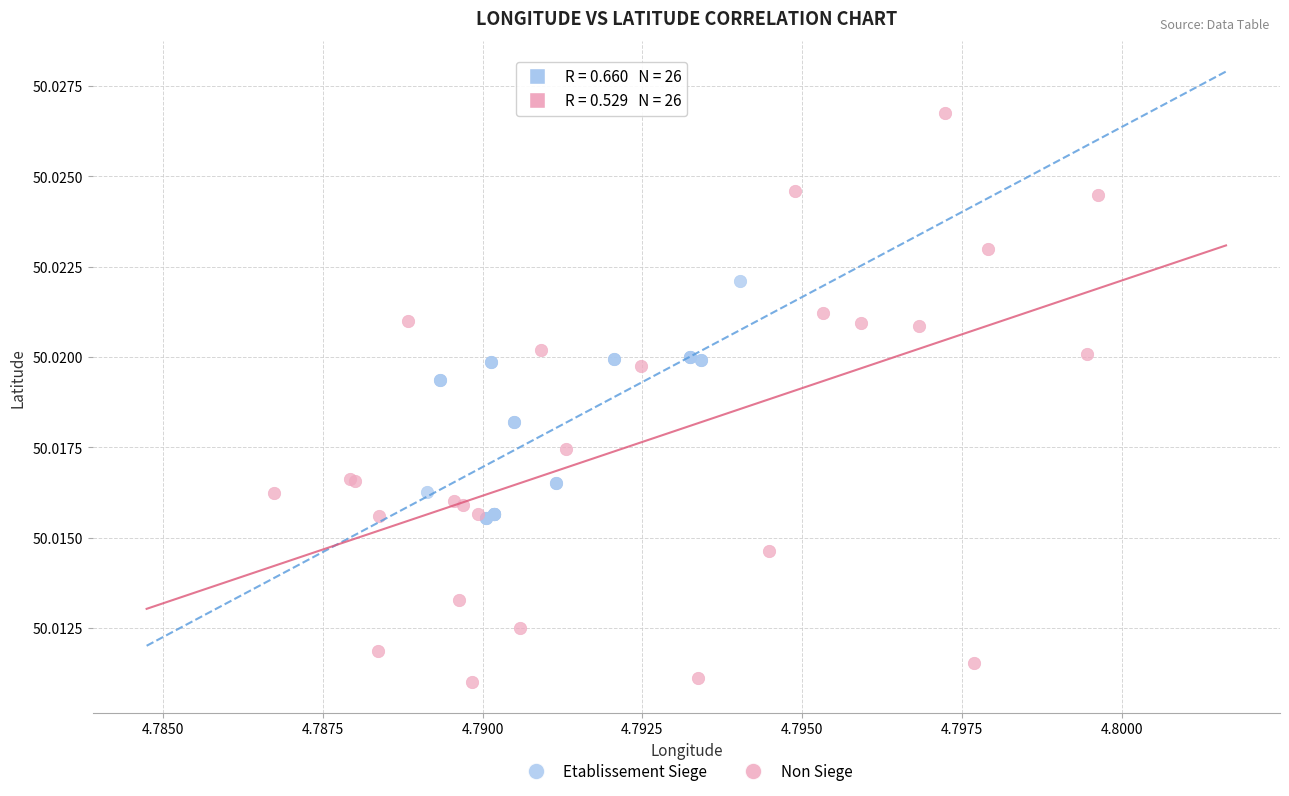

Which series contains the lowest Y value?

Non Siege